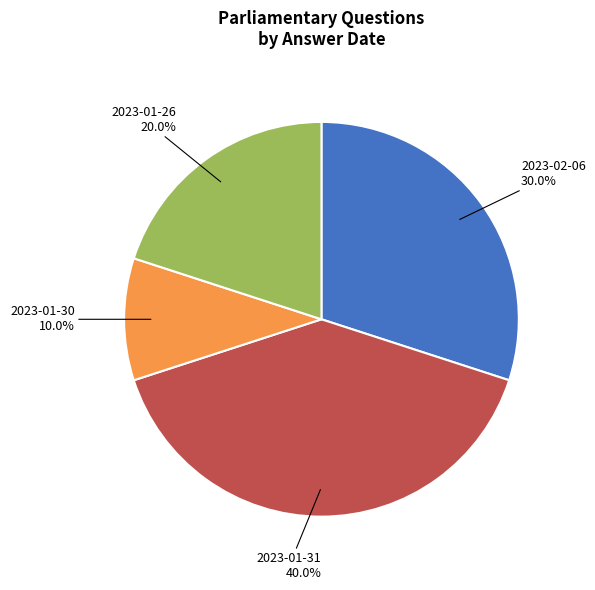

What is the largest slice in the pie chart?

2023-01-31